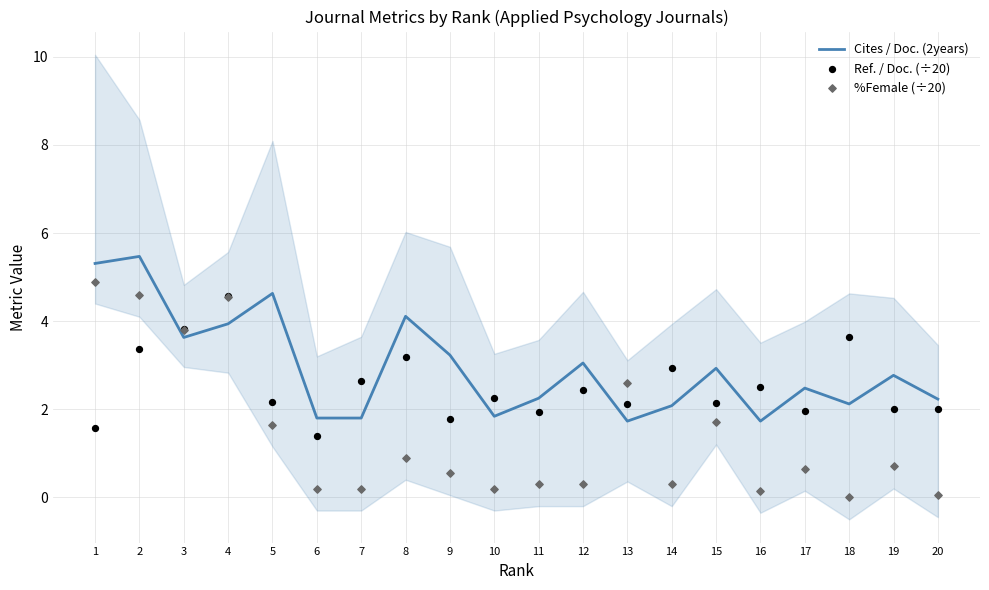

At which category is the sum across all series the highest?

2